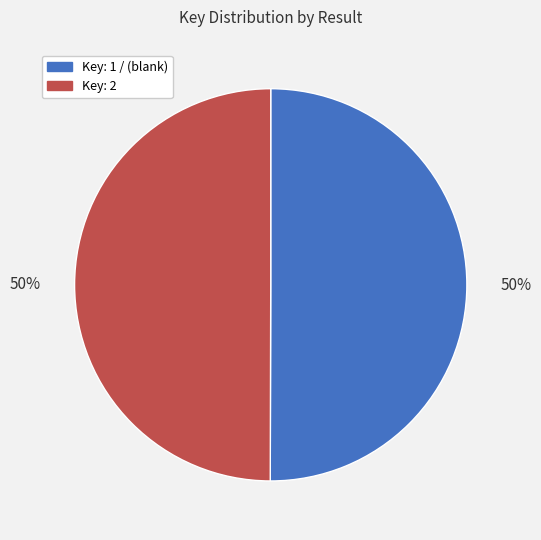

To the nearest percent, what is the average slice percentage?

50%